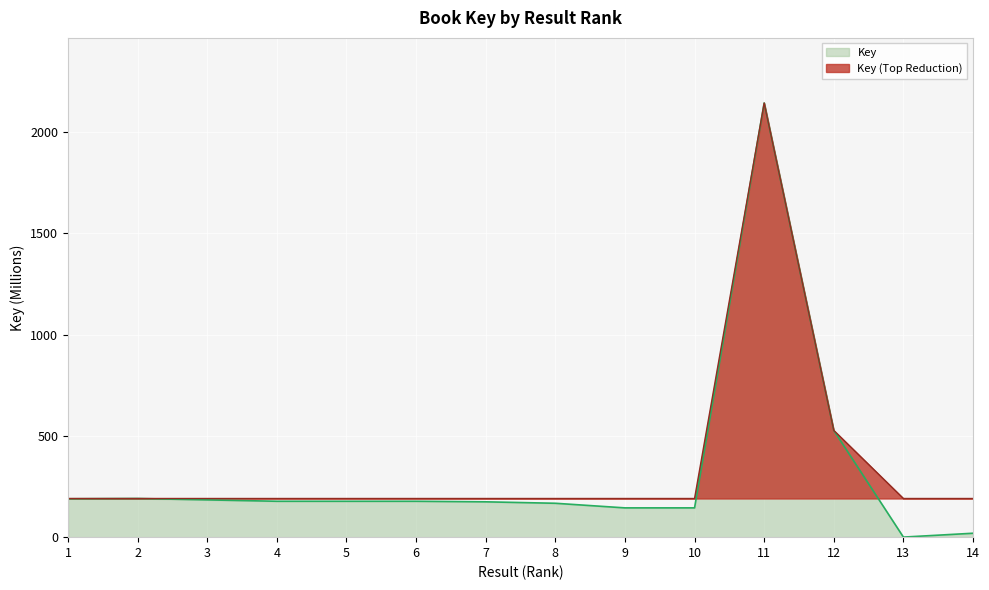

Does the chart display data point markers on the line(s)?

No